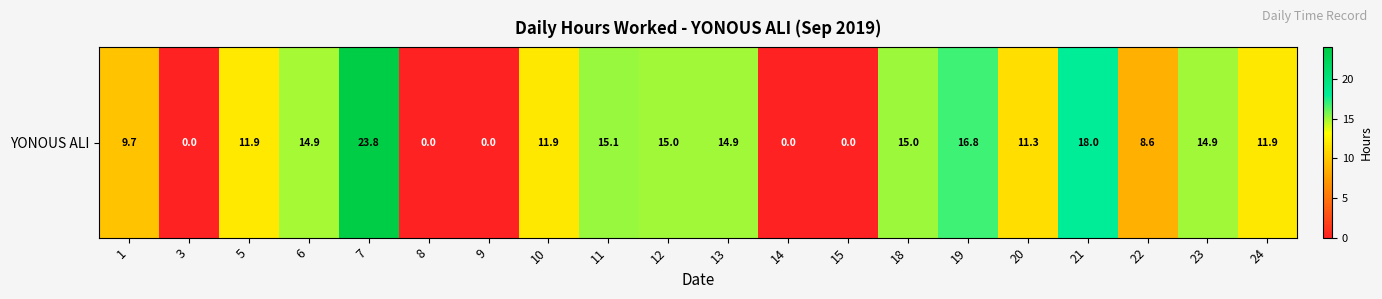

Count the number of values greater than 11.

13